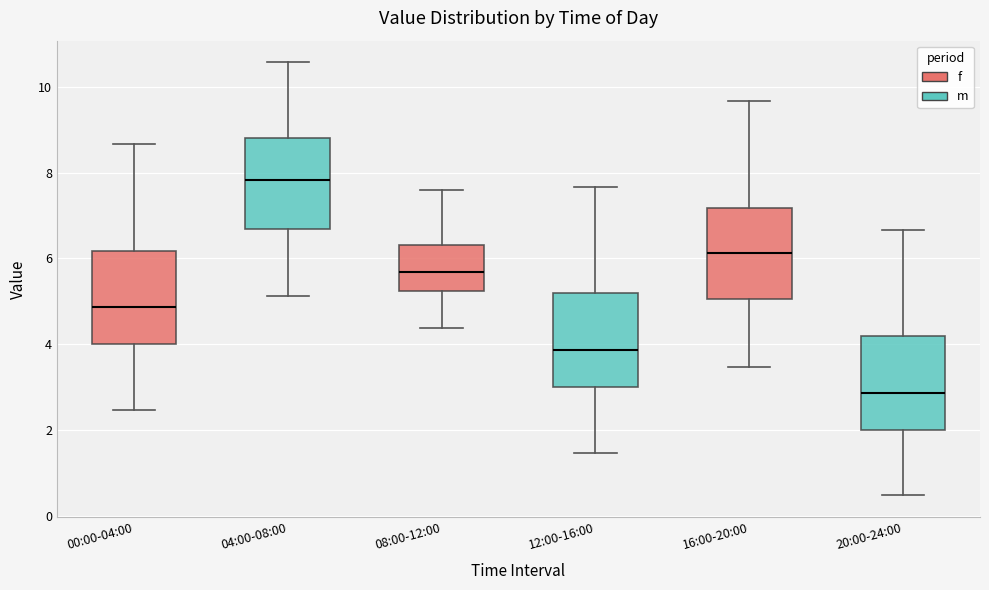

Where does the upper whisker of the box for 20:00-24:00 end on the y-axis? The values are not printed on the chart, so give them approximately, as read against the axis.

6.6